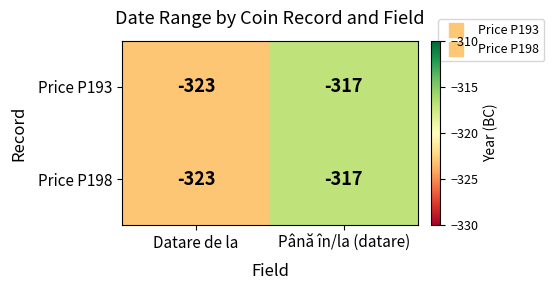

What is the maximum value shown in the chart?

-317